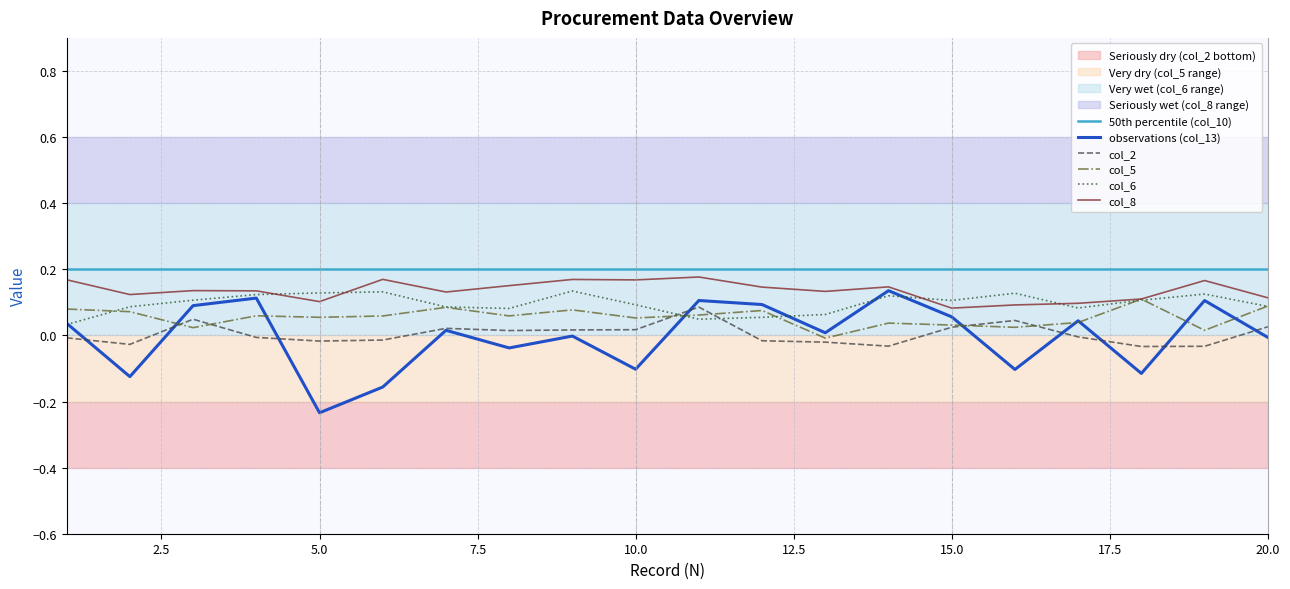

Is it true that col_6 equals 0.1 at 10.0?

True